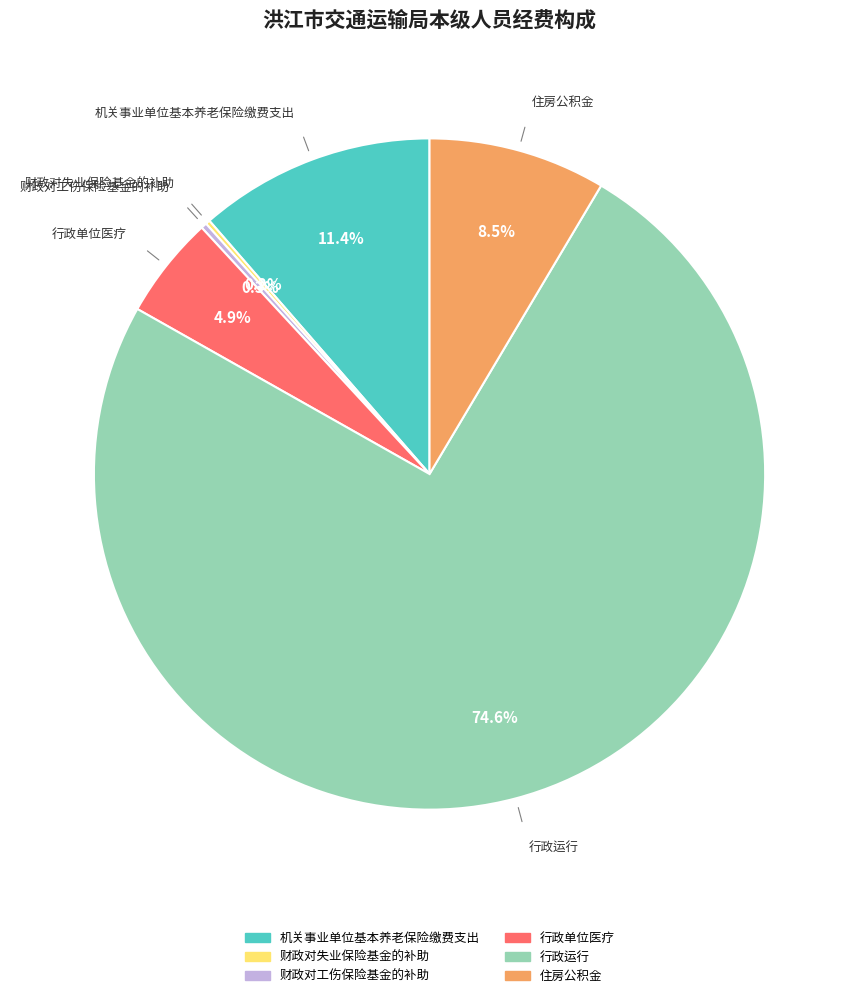

Which slice is the largest?

行政运行